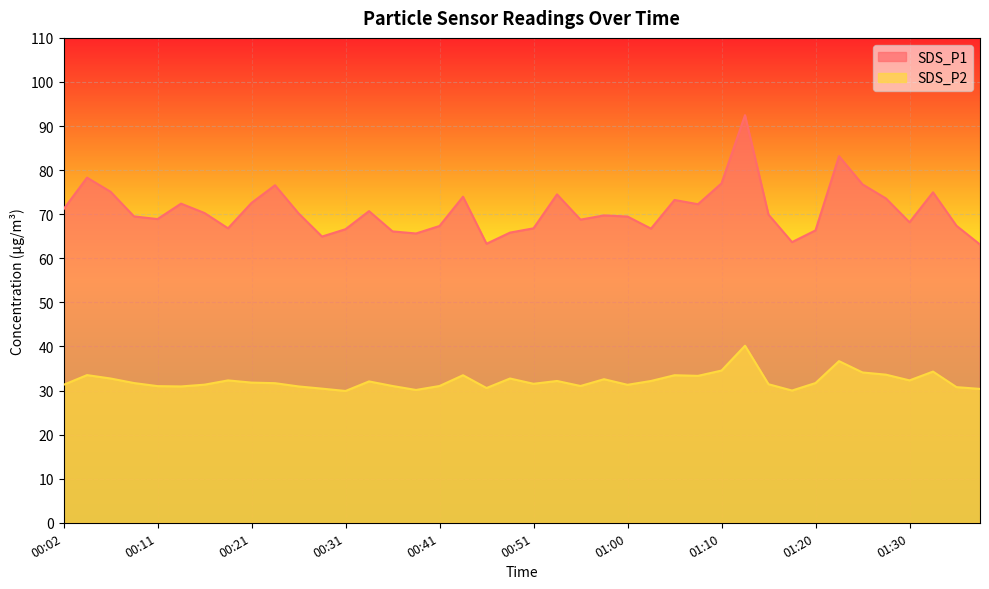

At which label is SDS_P1 closest to 77?

01:10